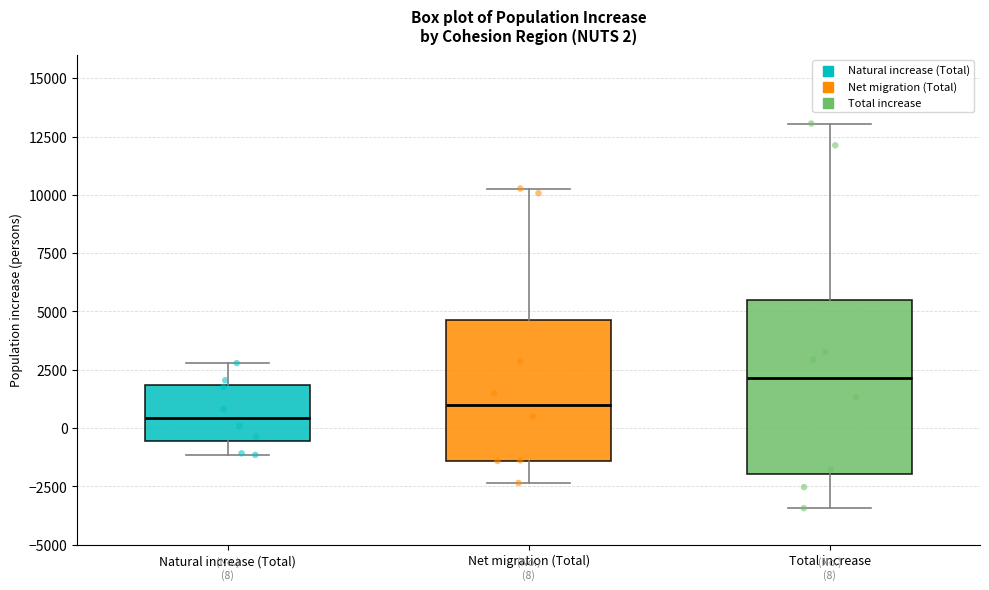

Comparing the boxes themselves (not the whiskers), which one is the tallest?

Total increase